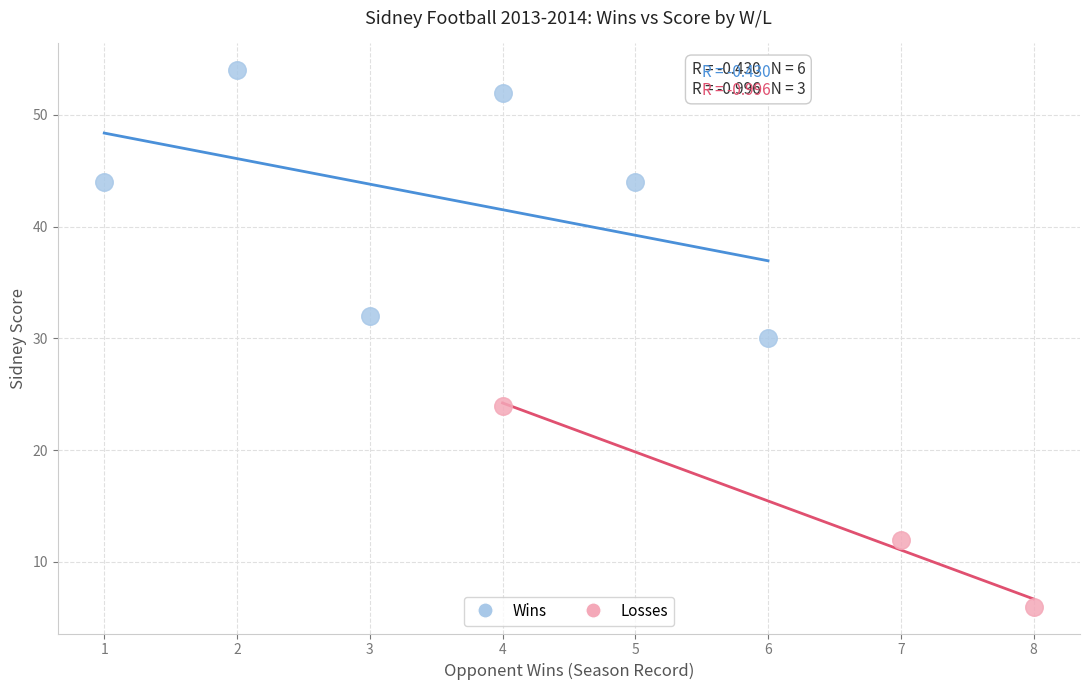

Which series contains the lowest Y value?

Losses